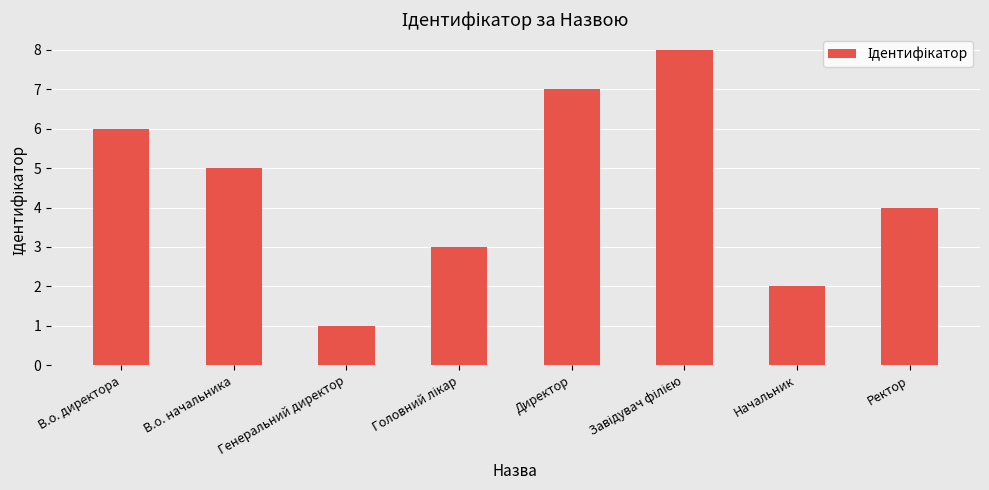

What is the difference between the maximum and minimum values?

7